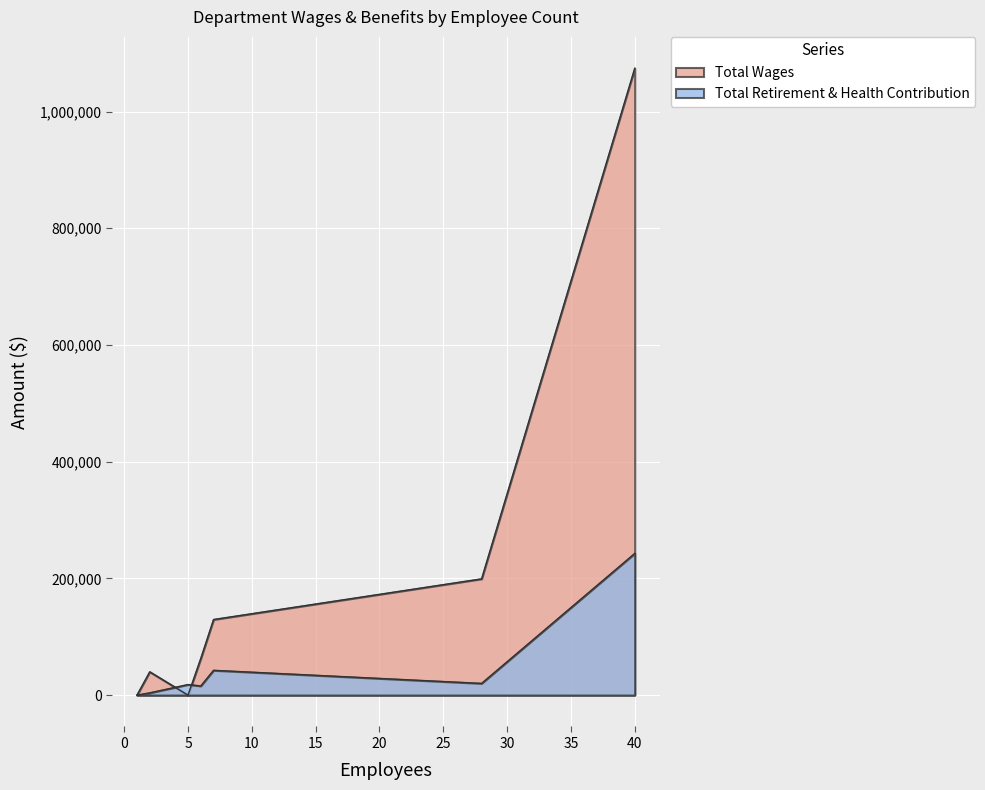

Which series has the largest total across all categories?

Total Wages